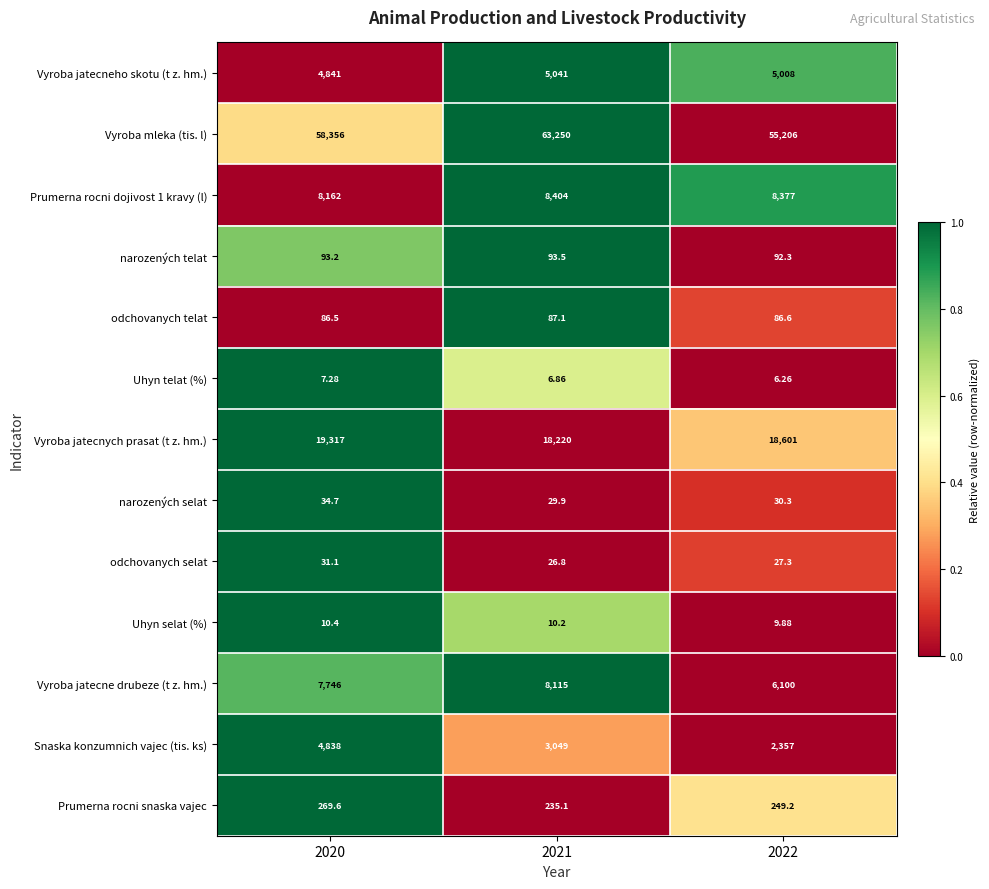

Which series has the widest spread of values?

Vyroba mleka (tis. l)